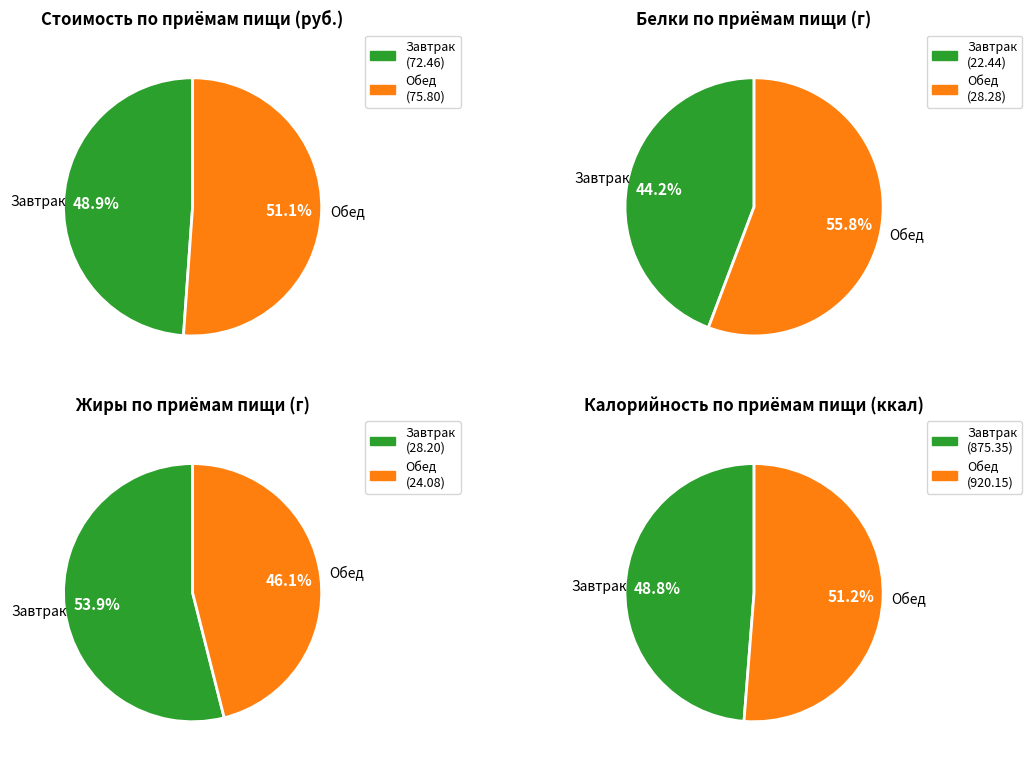

To the nearest percent, what is the combined percentage of Обед and Завтрак?

100%